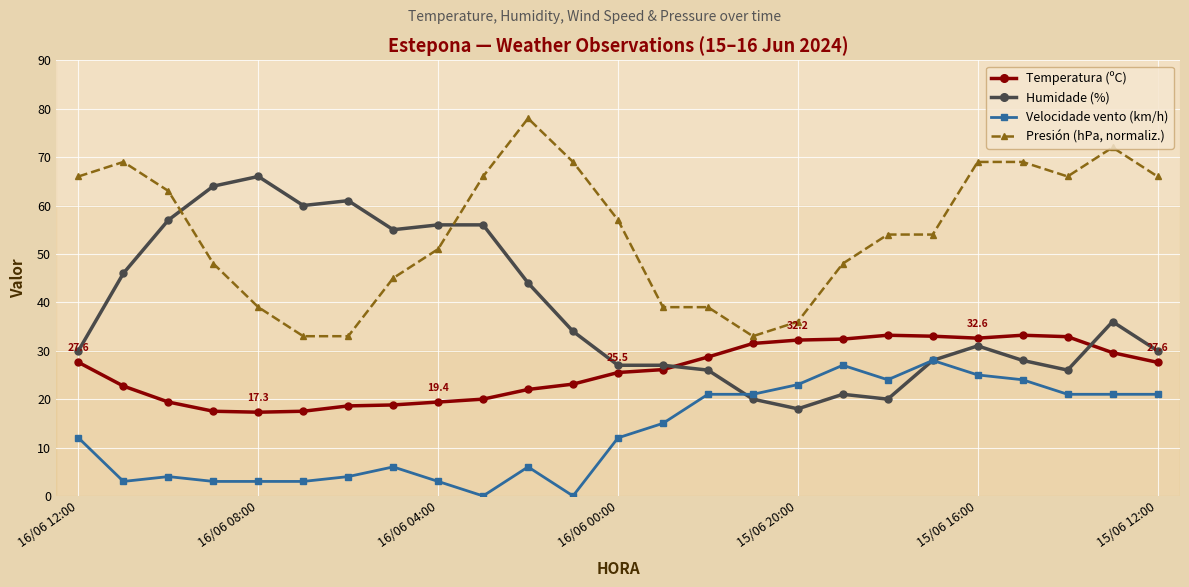

True or false: Velocidade vento (km/h) has more than 2 interior local peaks.

True